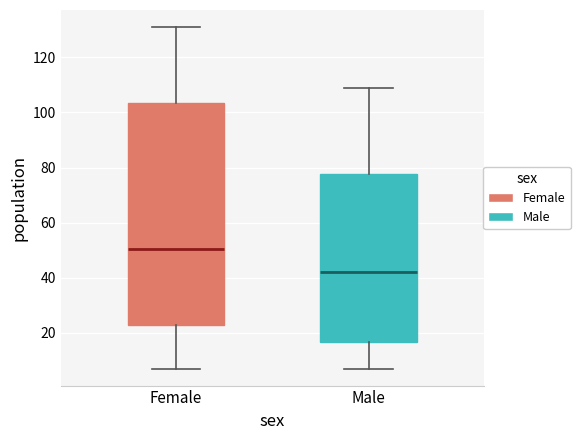

Comparing the boxes themselves (not the whiskers), which one is the tallest?

Female